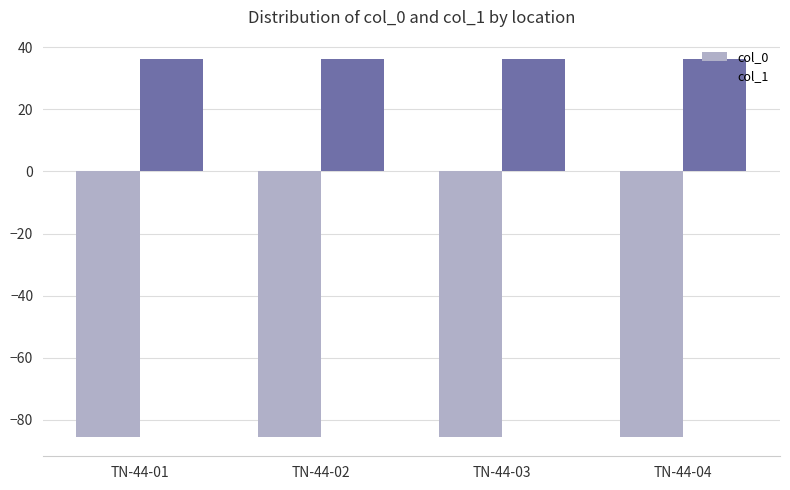

Does the chart contain stacked bars?

No